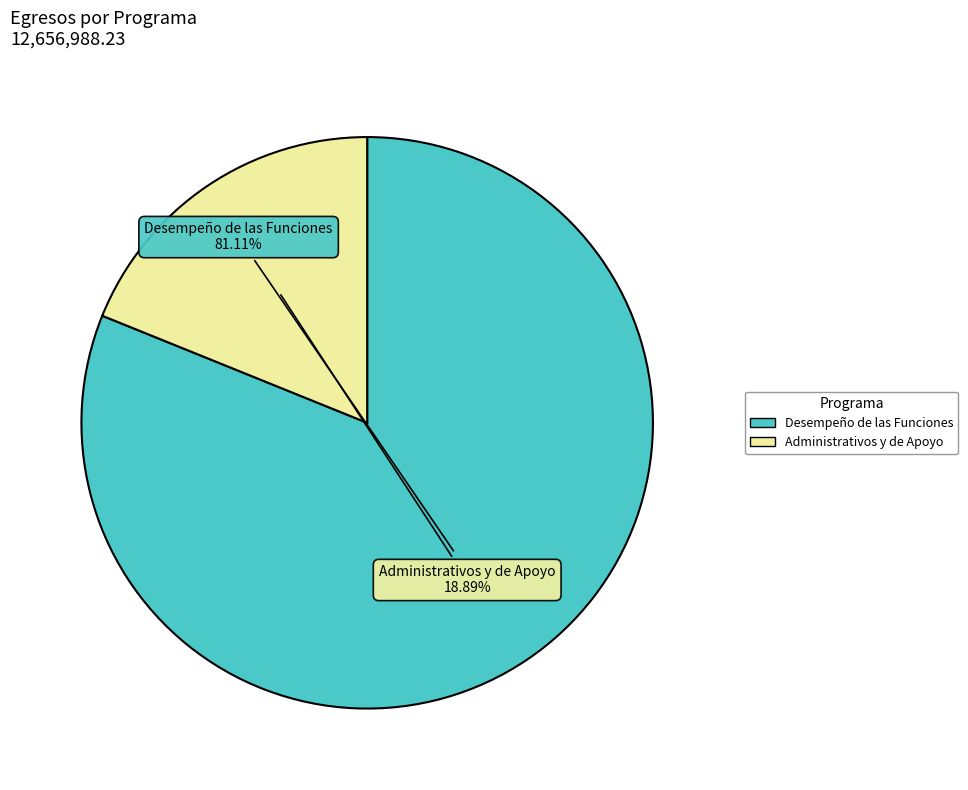

Which has a higher value, Administrativos y de Apoyo or Desempeño de las Funciones?

Desempeño de las Funciones